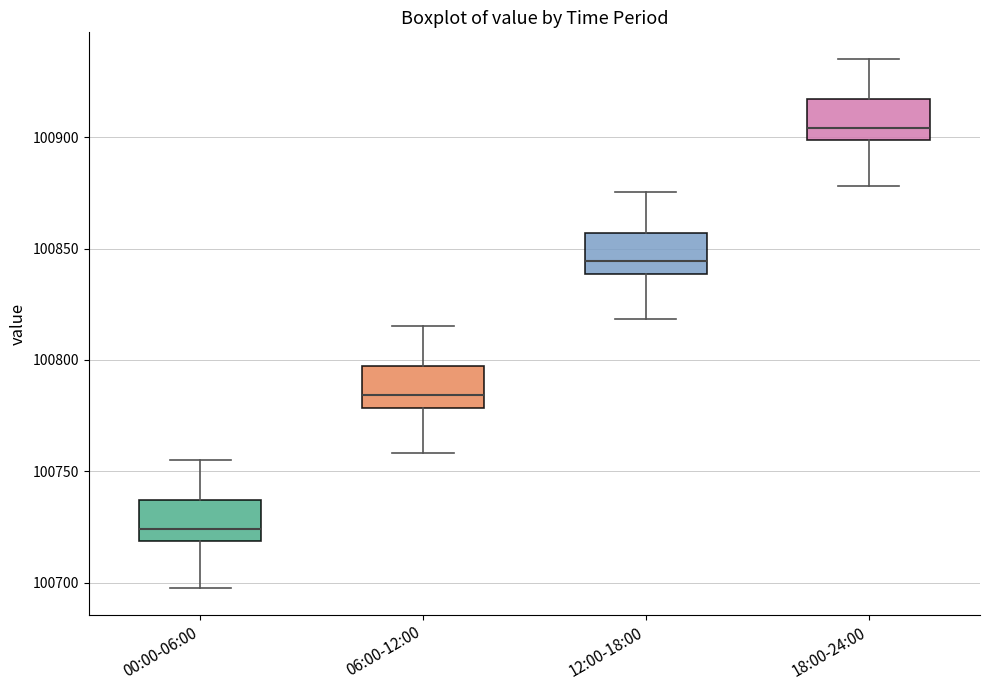

Reading left to right, read every box against the y-axis: the position of its median line, the range the box covers, and the ends of its whiskers. The values are not printed on the chart, so give them approximately, as read against the axis.

00:00-06:00: median 100725, box 100720 to 100735, whiskers 100700 to 100755
06:00-12:00: median 100785, box 100780 to 100795, whiskers 100760 to 100815
12:00-18:00: median 100845, box 100840 to 100855, whiskers 100820 to 100875
18:00-24:00: median 100905, box 100900 to 100915, whiskers 100880 to 100935